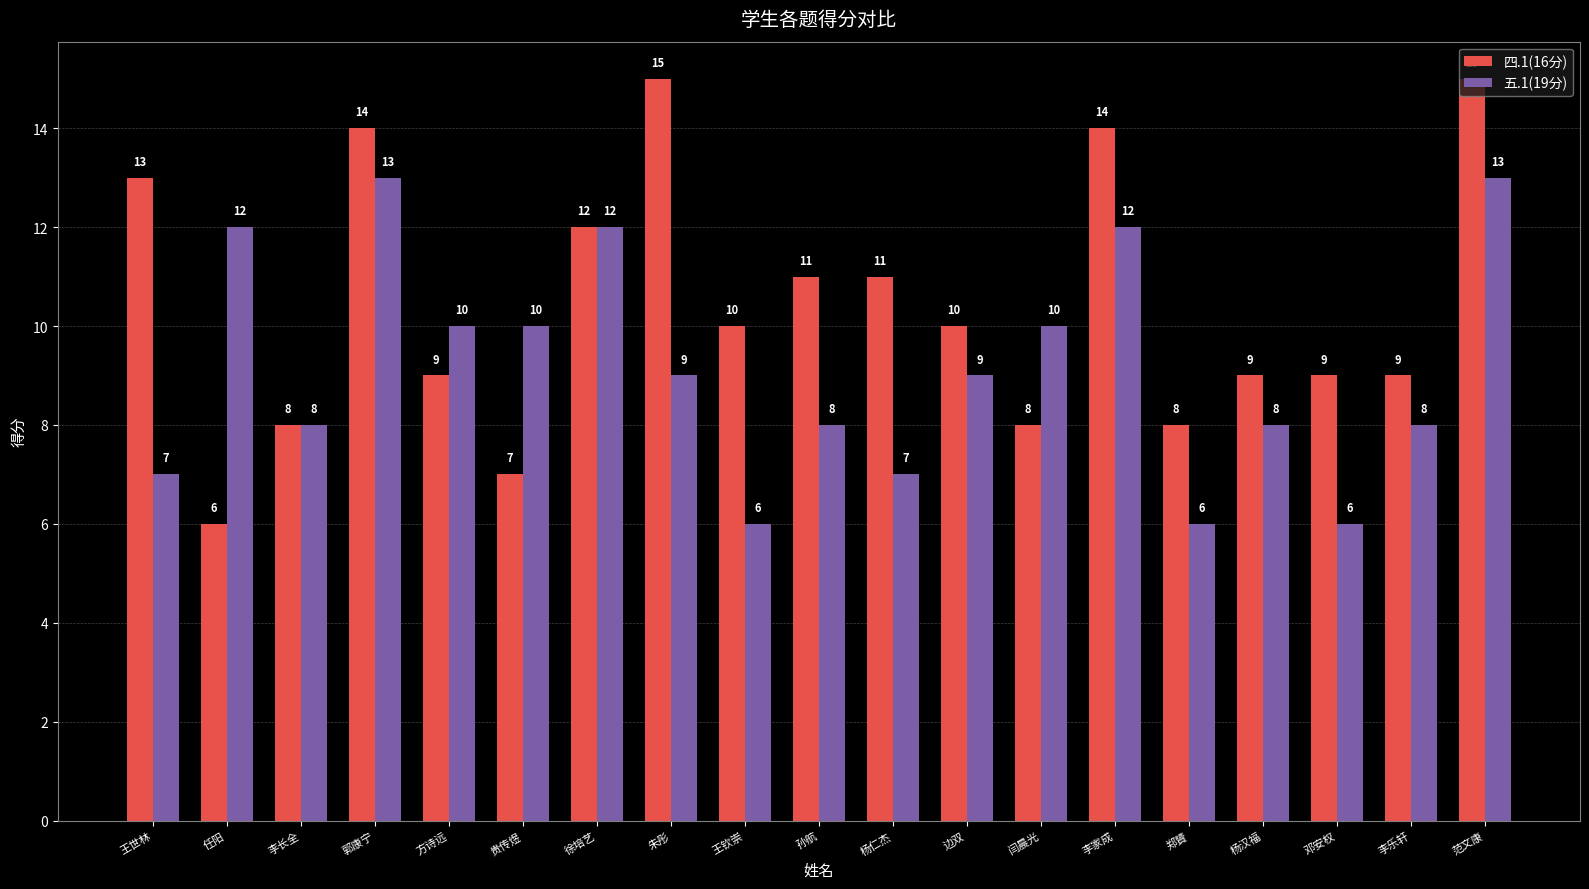

What is the smallest value displayed?

6